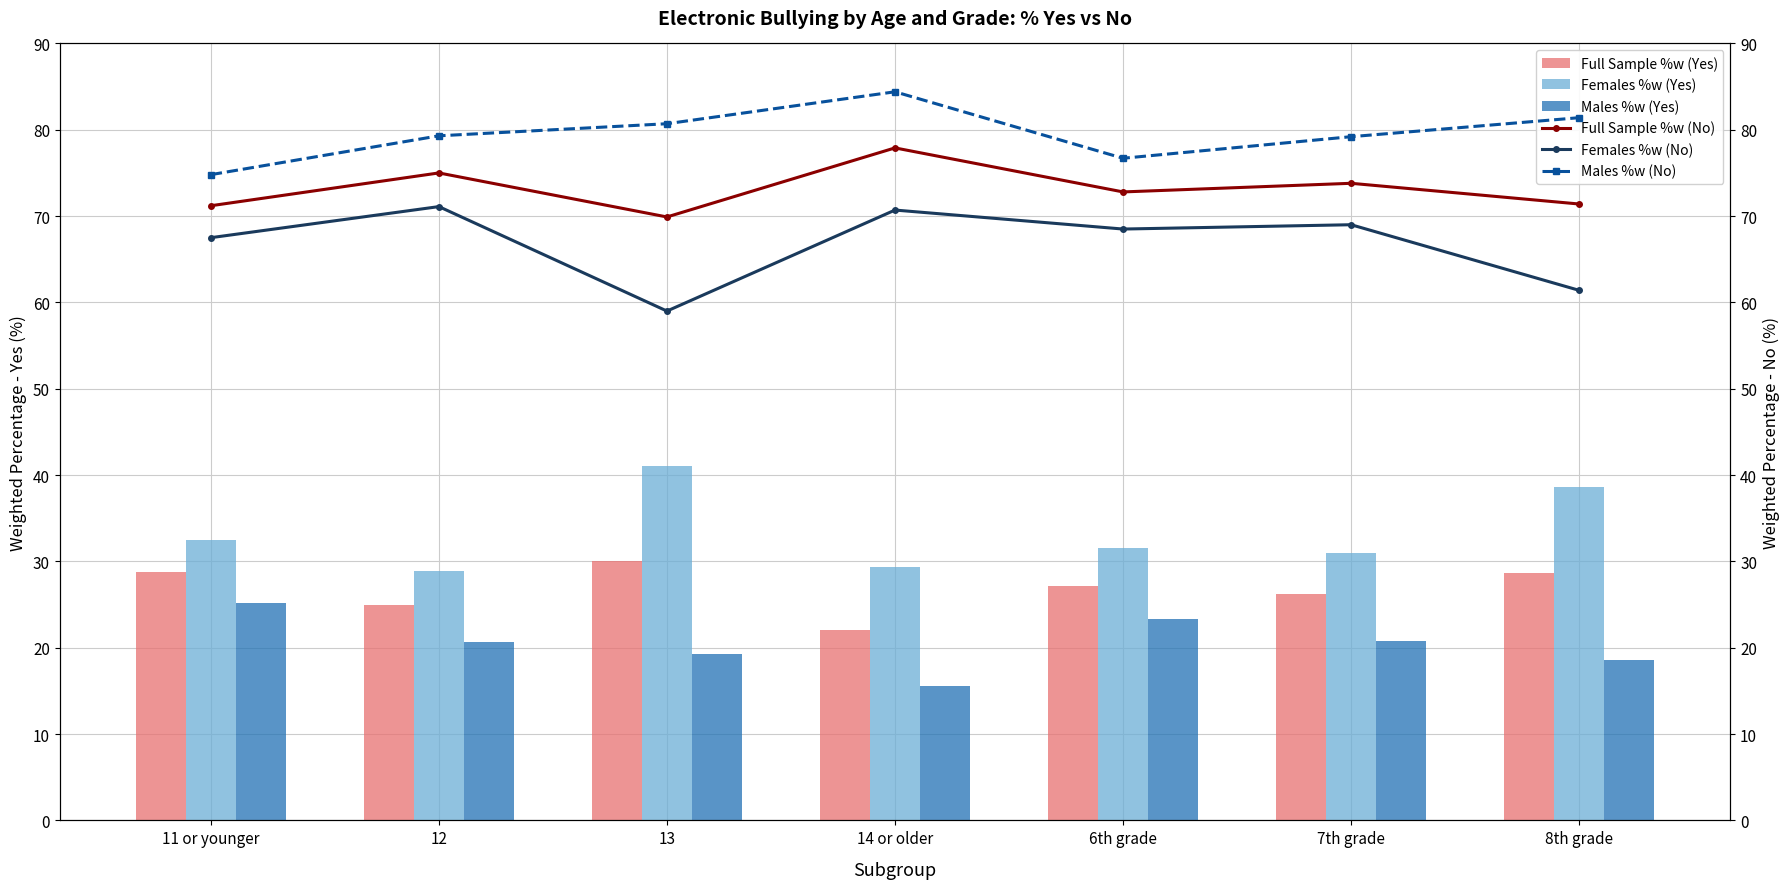

At which category is the sum across all series the highest?

11 or younger